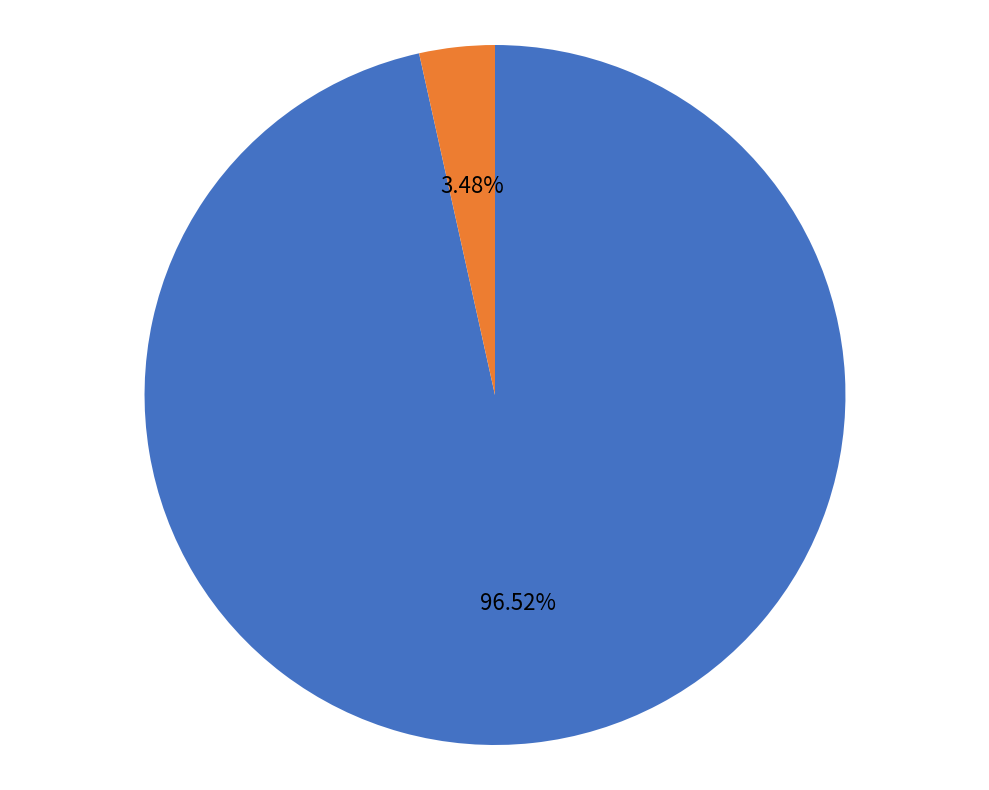

Does any single category account for the majority?

Yes